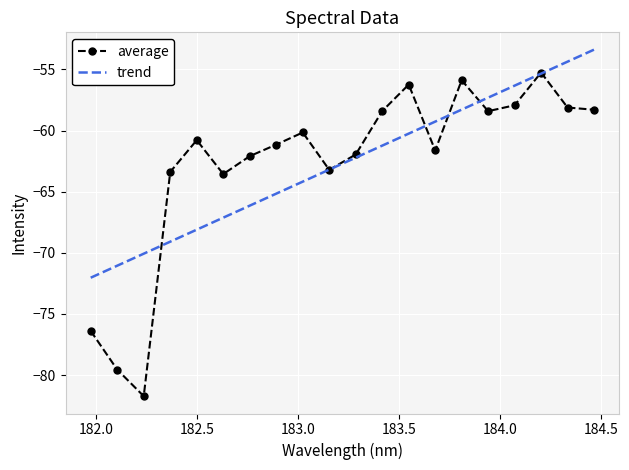

Which series has the widest spread of values?

average